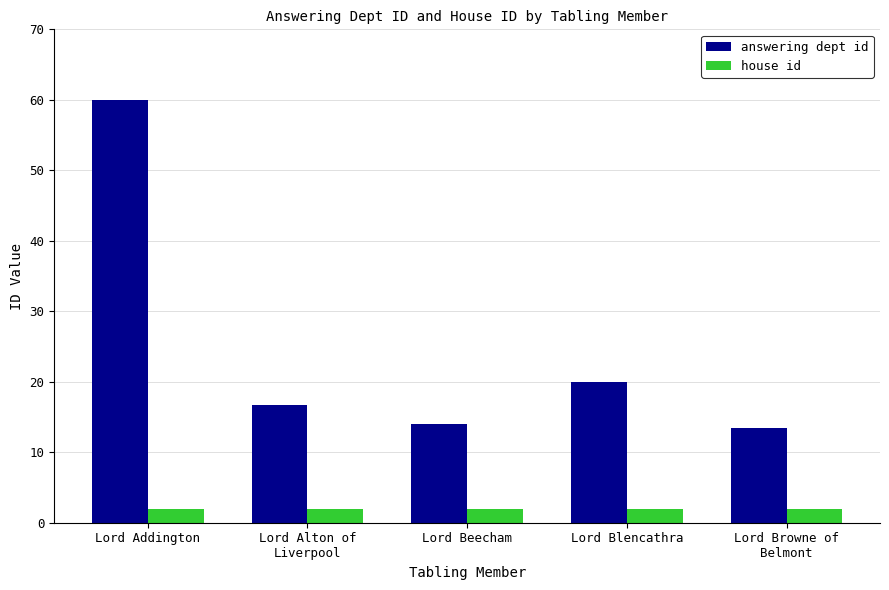

What is the difference between the highest and lowest values at Lord Blencathra?

18.0